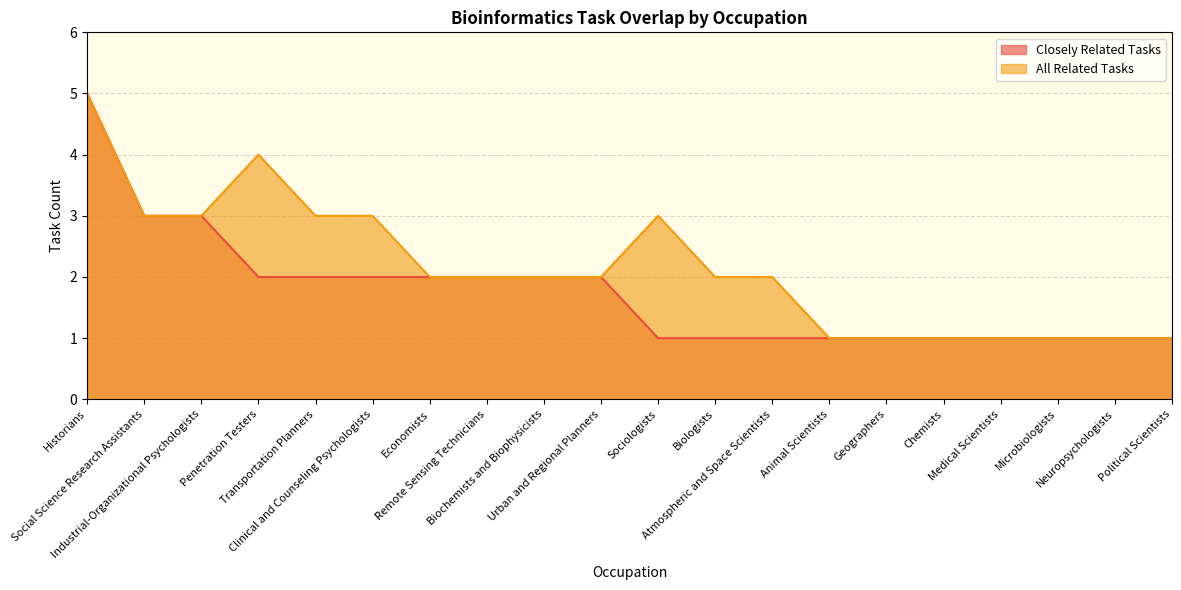

Which series has the largest range (max minus min)?

Closely Related Tasks